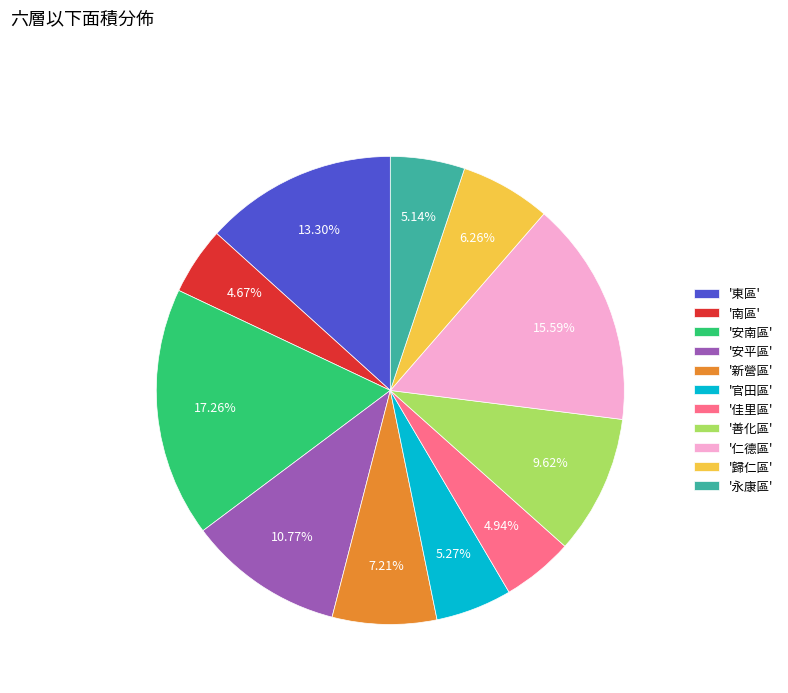

Does '佳里區' account for over 50% of the chart?

No